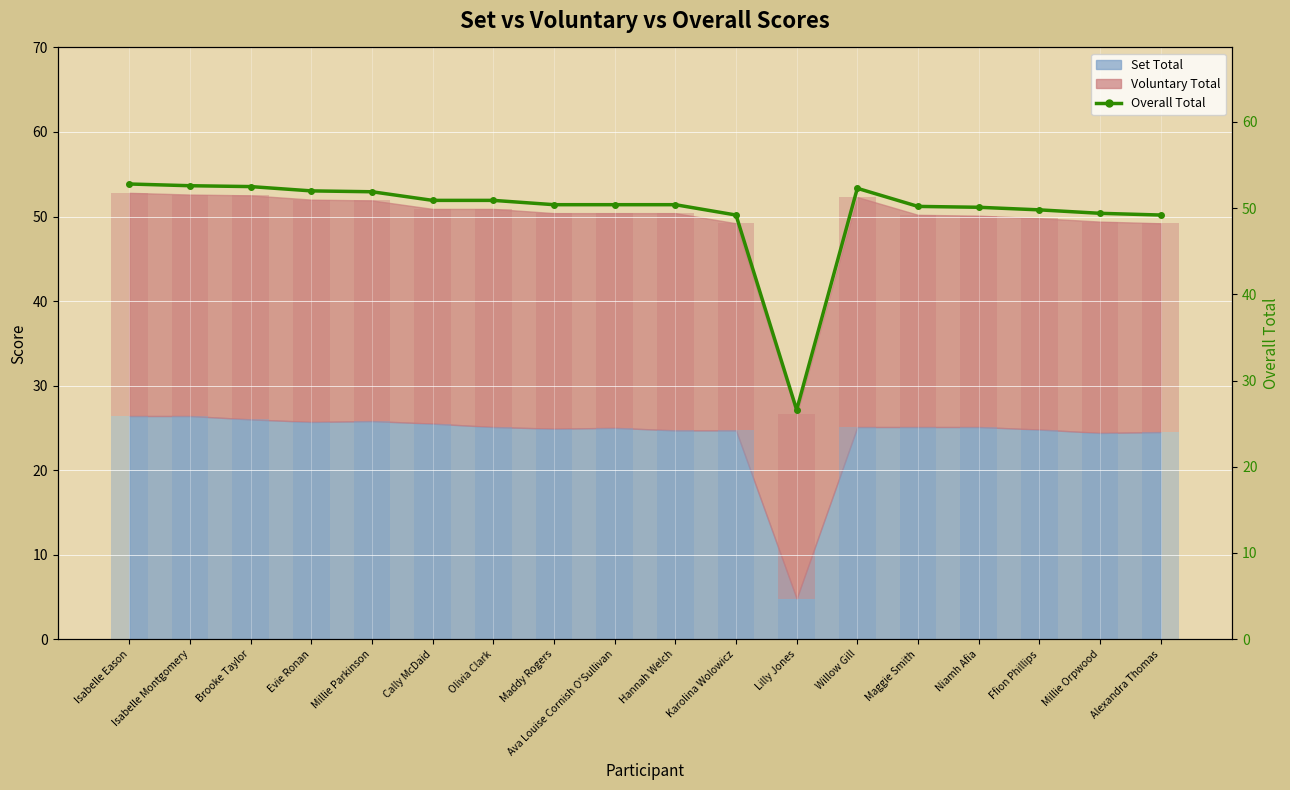

Where does the data first go above 50?

Isabelle Eason